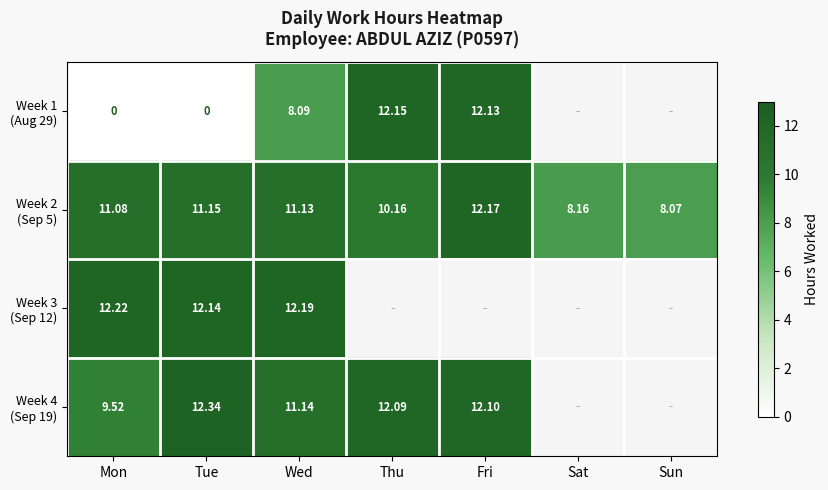

How many values in Week 1 (Aug 29) are above zero?

3